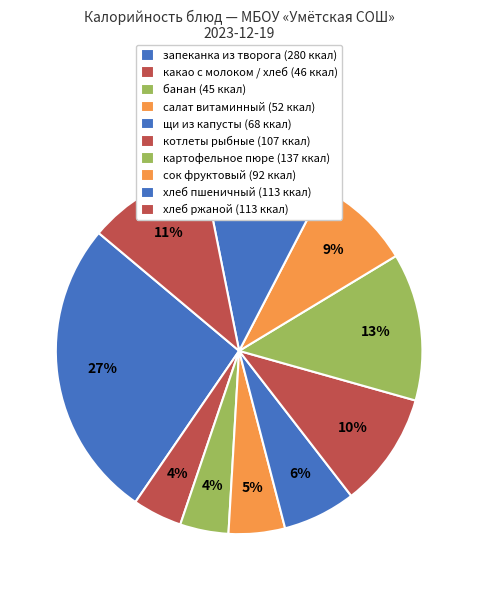

How many segments does this pie chart have?

10